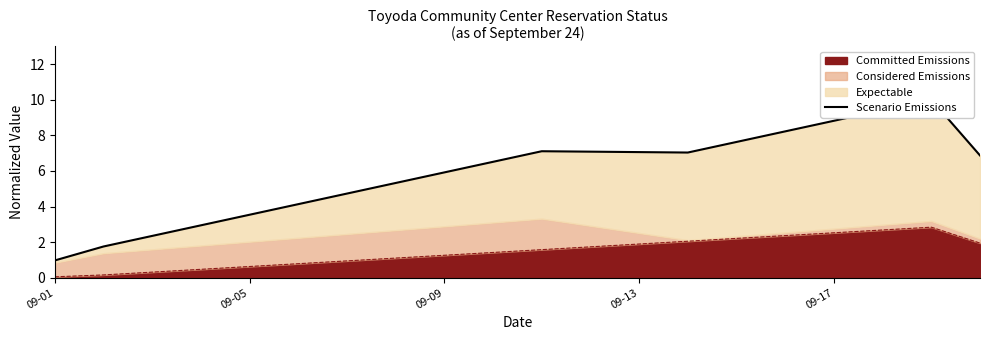

What is the maximum value shown in the chart?

10.0